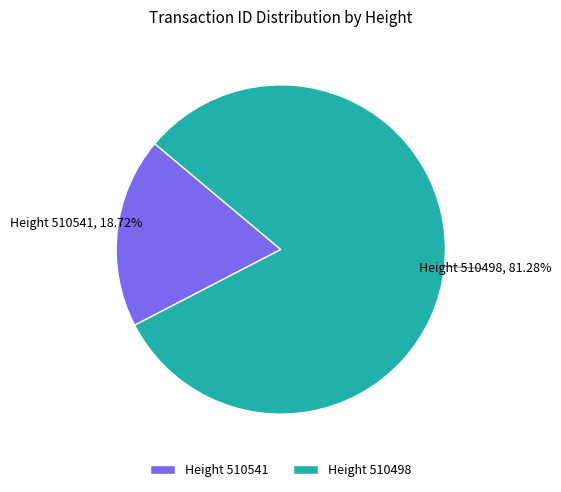

Count the number of slices in the pie.

2